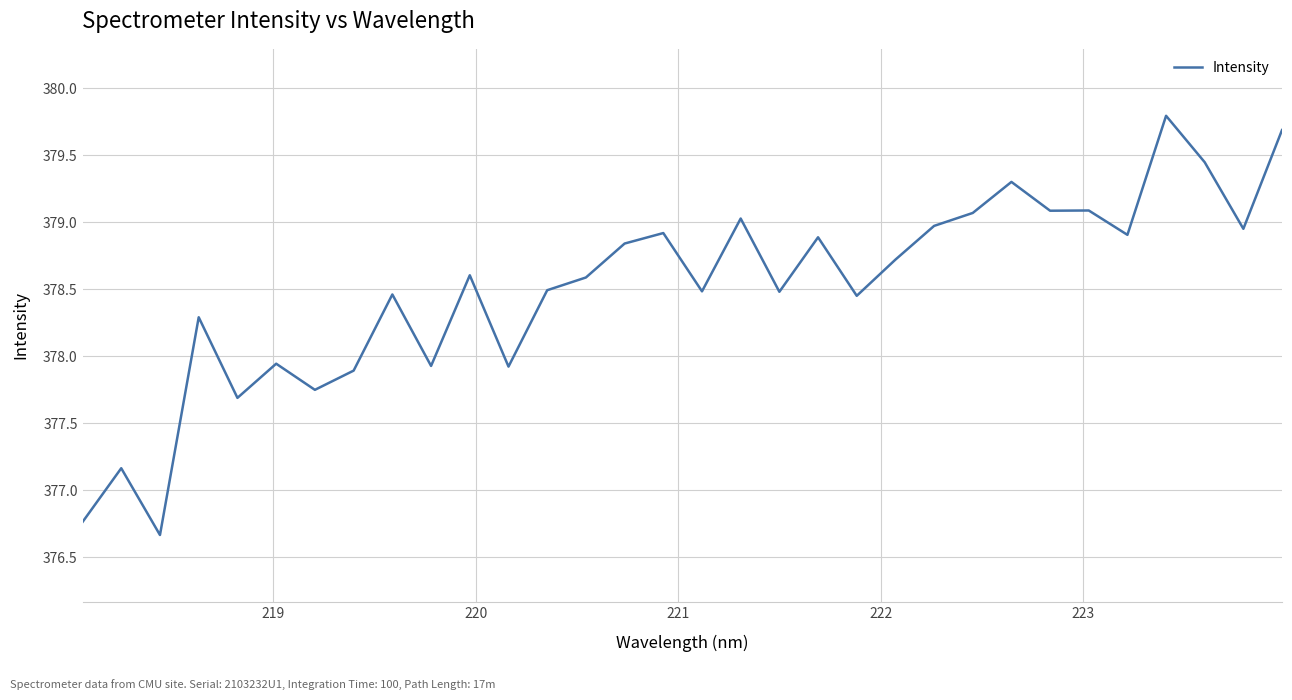

What is the difference between the maximum and minimum values?

3.1